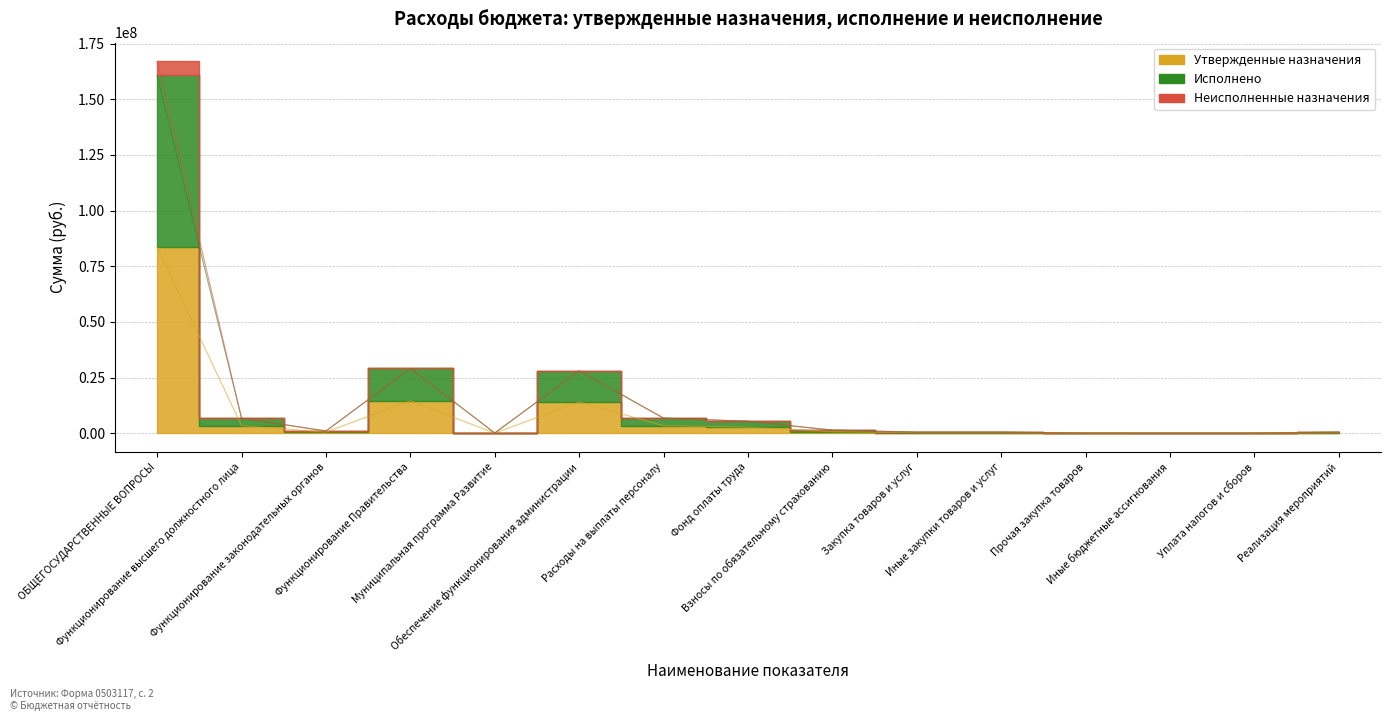

What is the label of the 8th point from the right?

Фонд оплаты труда